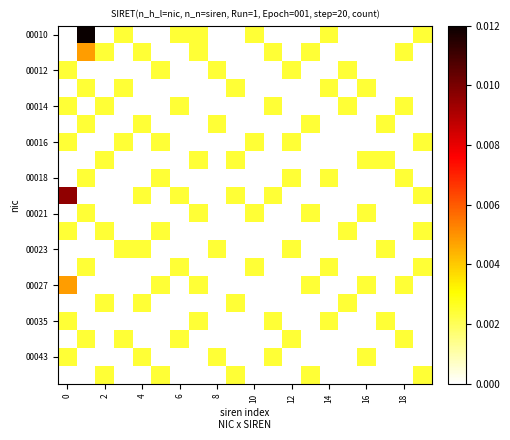

Count the number of categories in the chart.

20